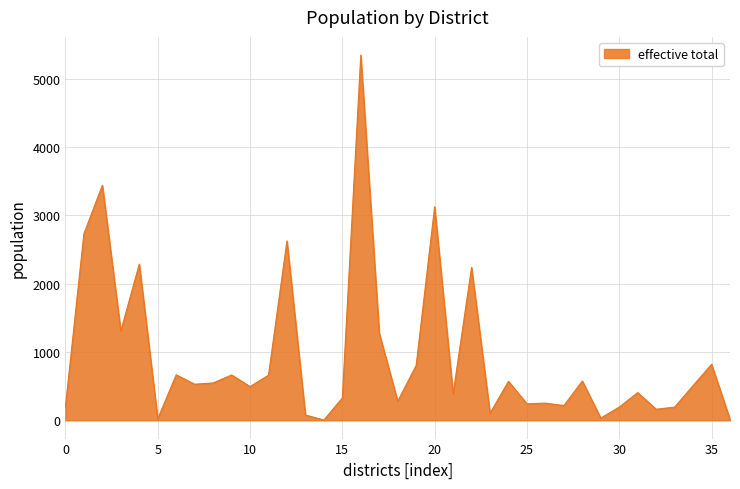

What is the greatest value displayed?

5347